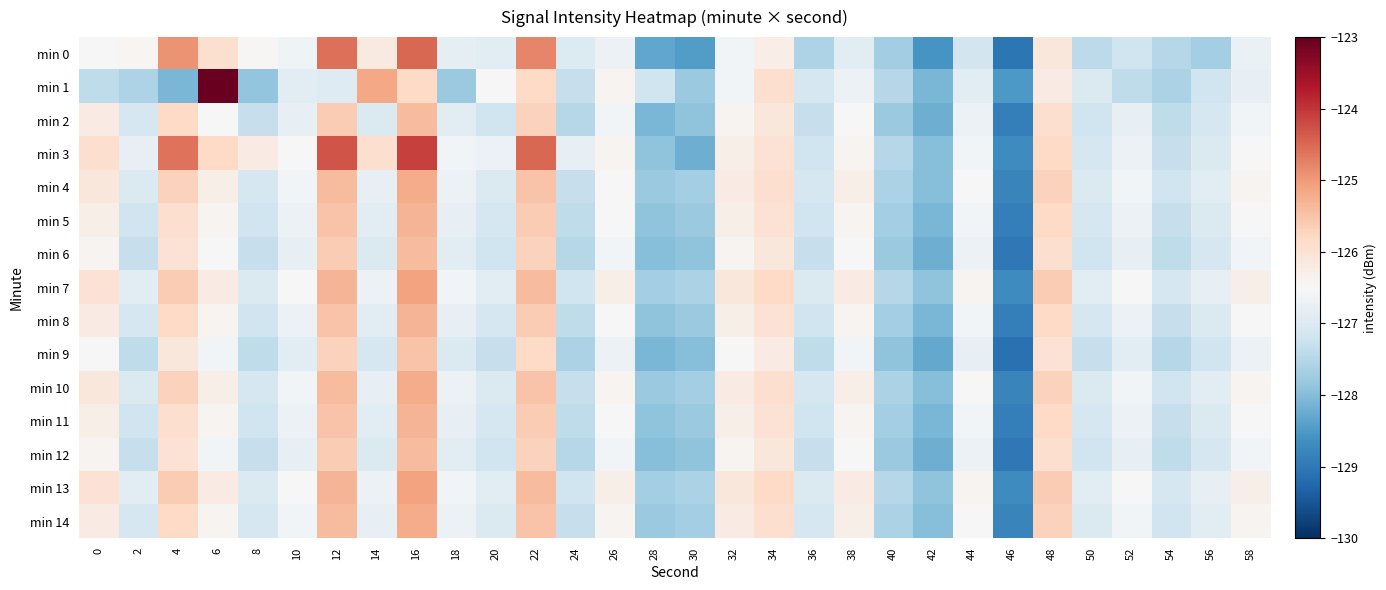

What is the maximum value shown in the chart?

-123.0